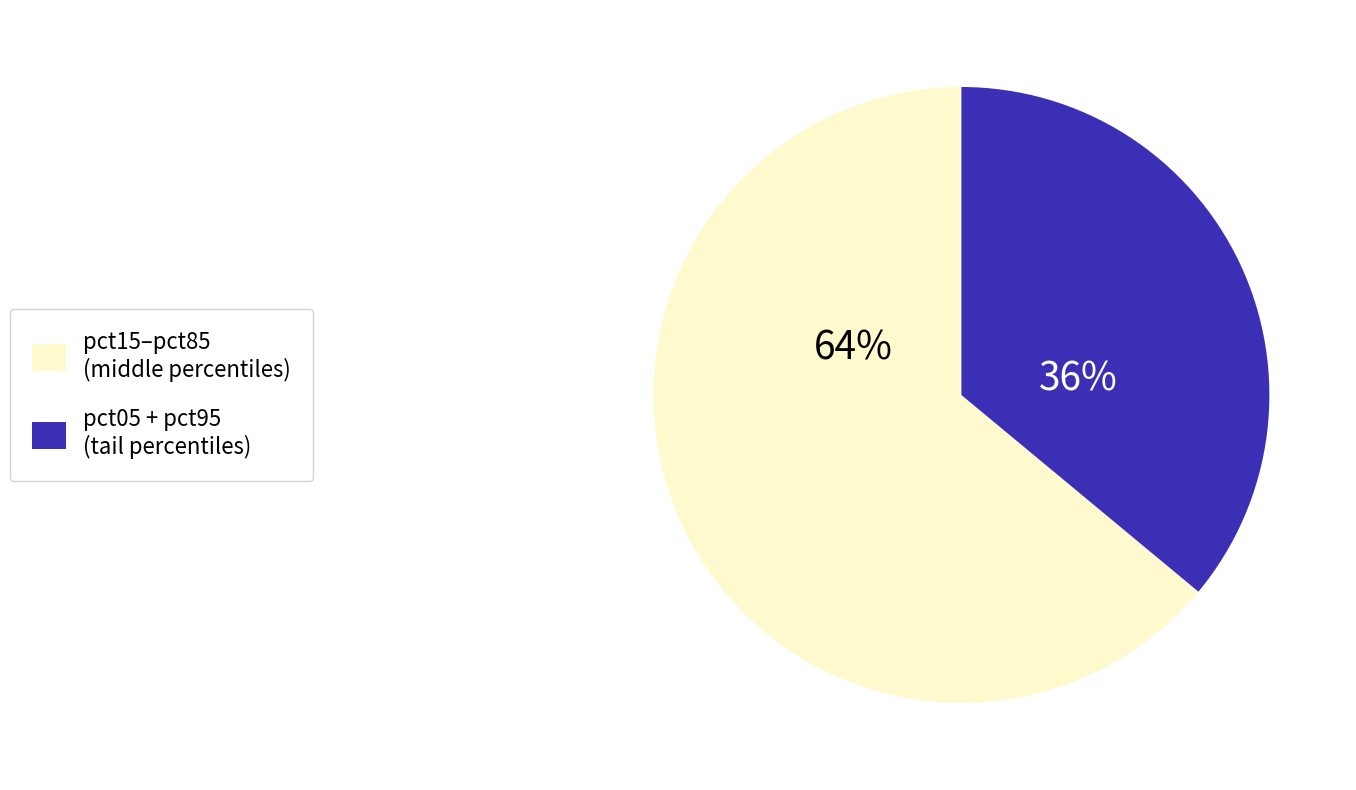

Is the sum of pct05 + pct95 (tail percentiles) and pct15–pct85 (middle percentiles) greater than half?

Yes